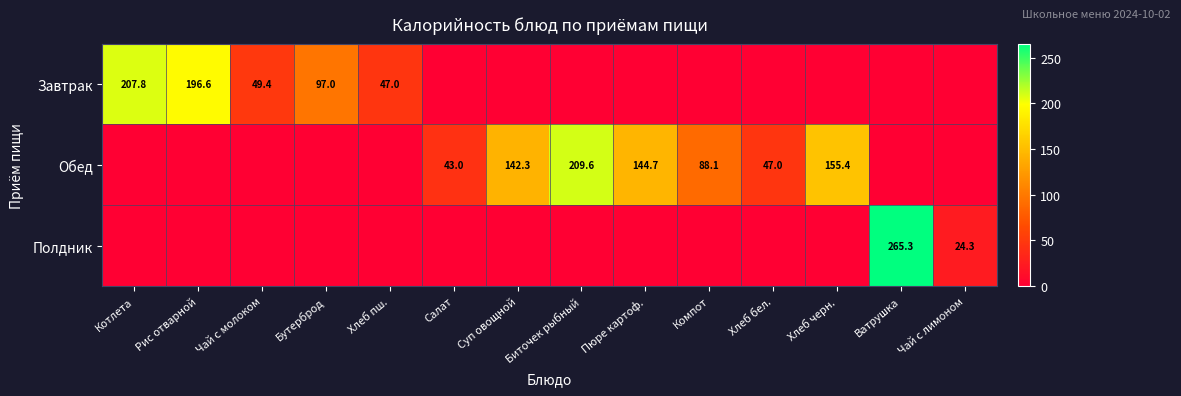

The Завтрак series shows 196.6 at Рис отварной. True or false?

True